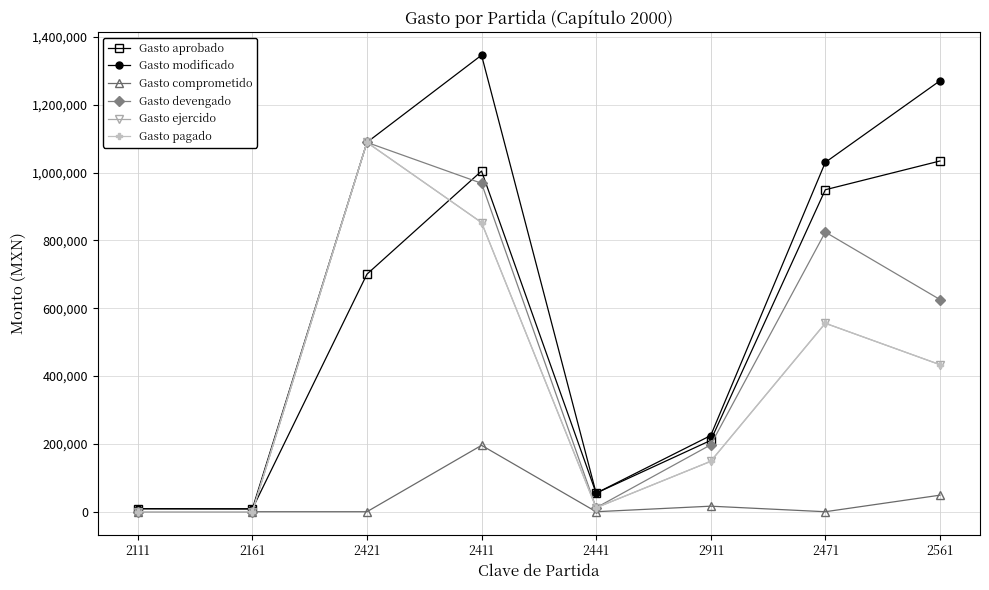

What position from the right is 2441?

4